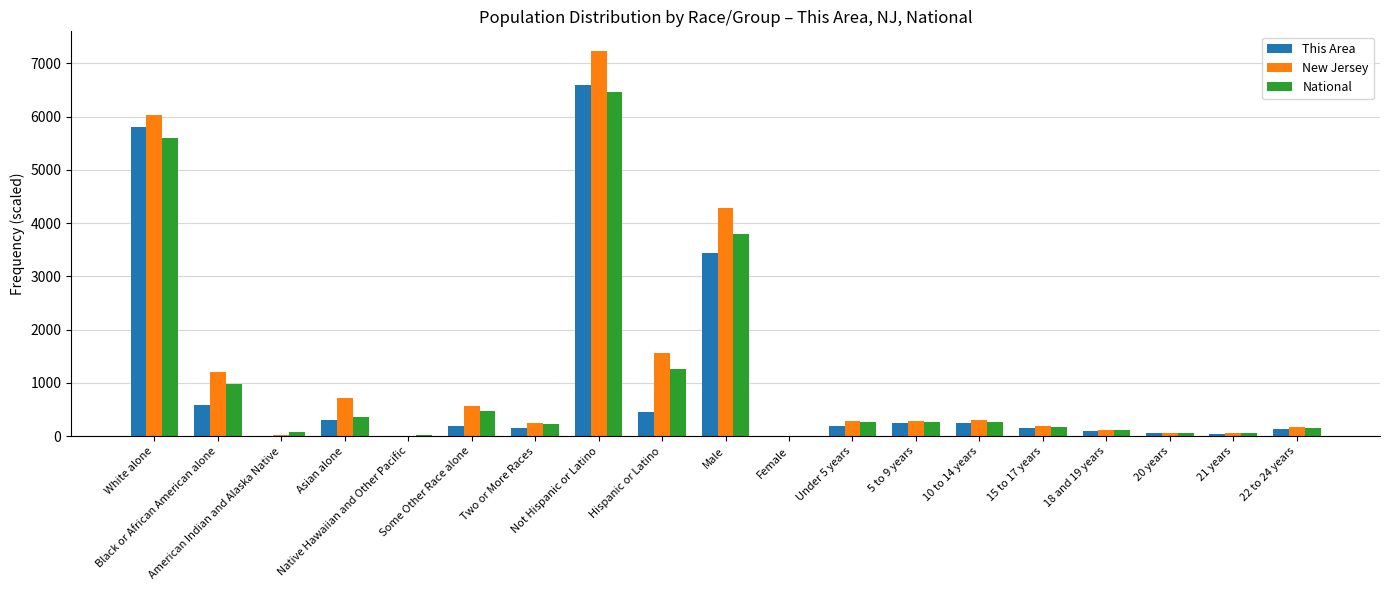

What is the maximum value for This Area?

6583.0